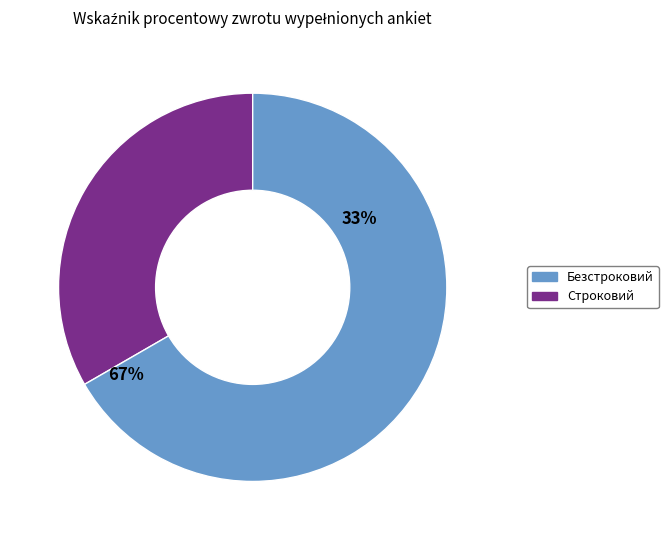

How many segments does this pie chart have?

2